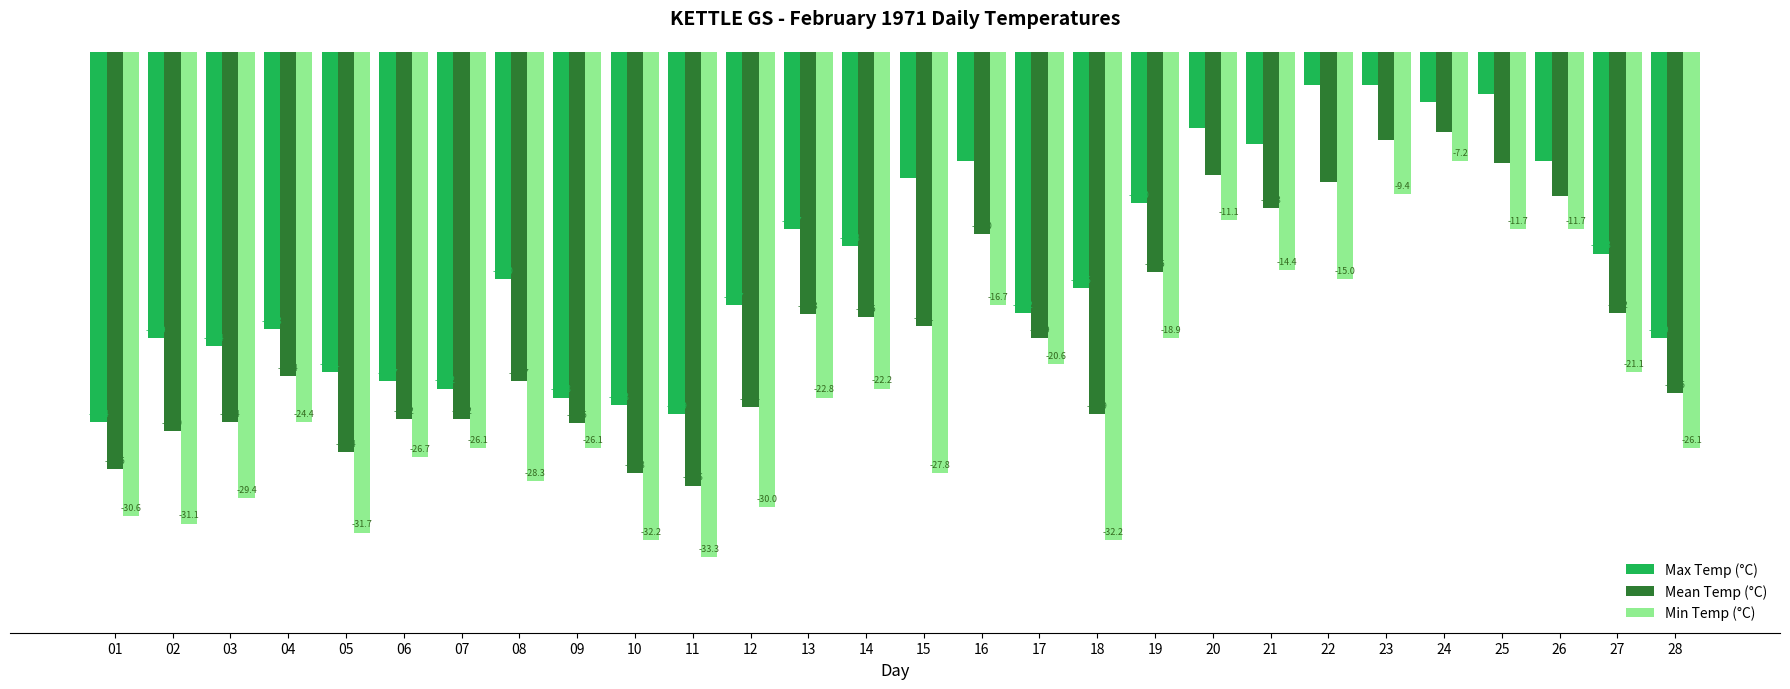

Reading left to right, what are all the values shown in this chart?

Max Temp (°C): -24.4	-18.9	-19.4	-18.3	-21.1	-21.7	-22.2	-15.0	-22.8	-23.3	-23.9	-16.7	-11.7	-12.8	-8.3	-7.2	-17.2	-15.6	-10.0	-5.0	-6.1	-2.2	-2.2	-3.3	-2.8	-7.2	-13.3	-18.9
Mean Temp (°C): -27.5	-25.0	-24.4	-21.4	-26.4	-24.2	-24.2	-21.7	-24.5	-27.8	-28.6	-23.4	-17.3	-17.5	-18.1	-12.0	-18.9	-23.9	-14.5	-8.1	-10.3	-8.6	-5.8	-5.3	-7.3	-9.5	-17.2	-22.5
Min Temp (°C): -30.6	-31.1	-29.4	-24.4	-31.7	-26.7	-26.1	-28.3	-26.1	-32.2	-33.3	-30.0	-22.8	-22.2	-27.8	-16.7	-20.6	-32.2	-18.9	-11.1	-14.4	-15.0	-9.4	-7.2	-11.7	-11.7	-21.1	-26.1